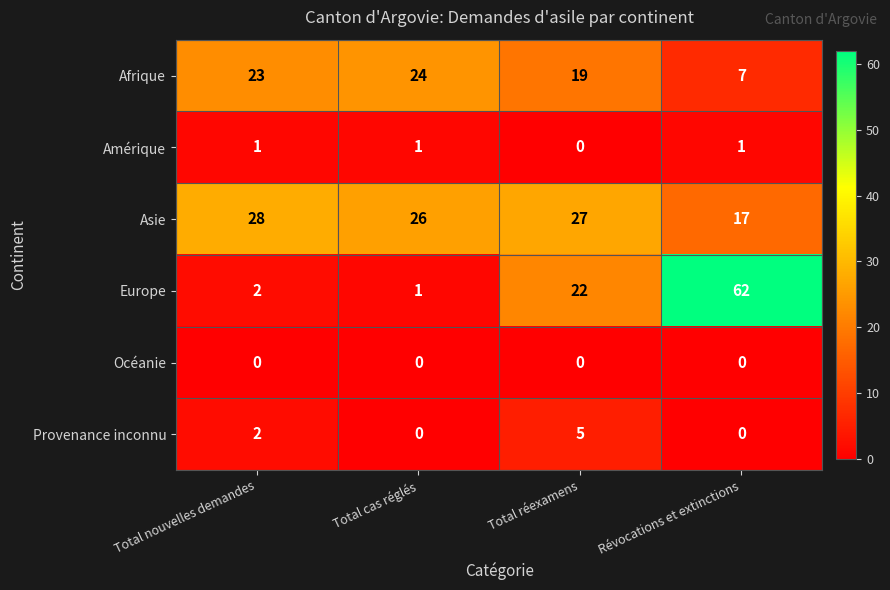

The value of Provenance inconnu at Total cas réglés is -3. True or false?

False